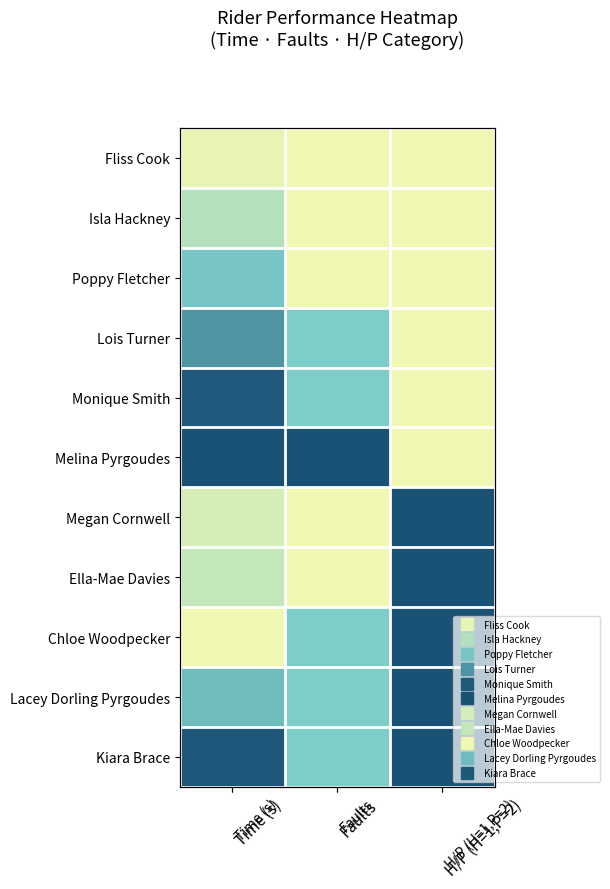

Which category has the highest value in the Isla Hackney series?

Time (s)